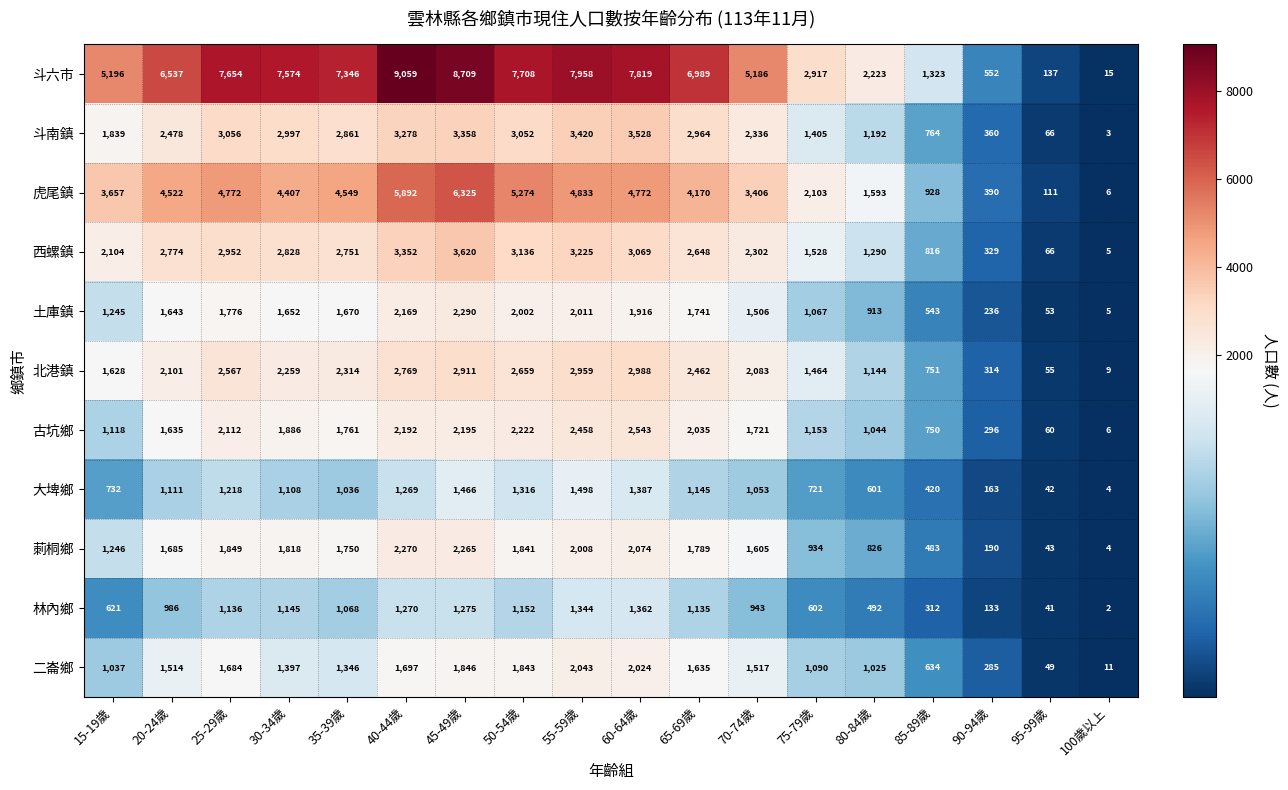

At which label is 北港鎮 closest to 1498?

75-79歲